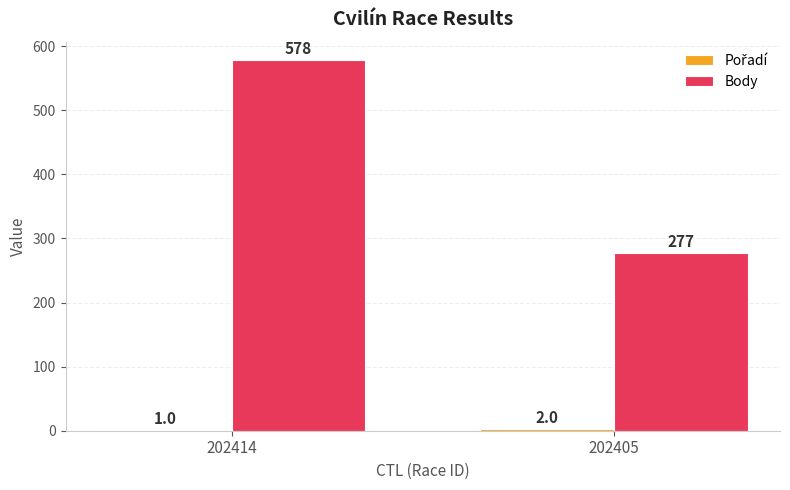

How many groups of bars are there?

2